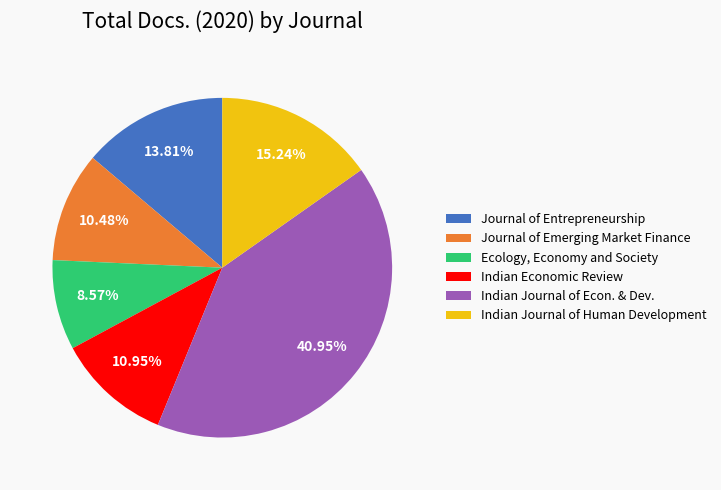

Is there a majority slice in this chart?

No